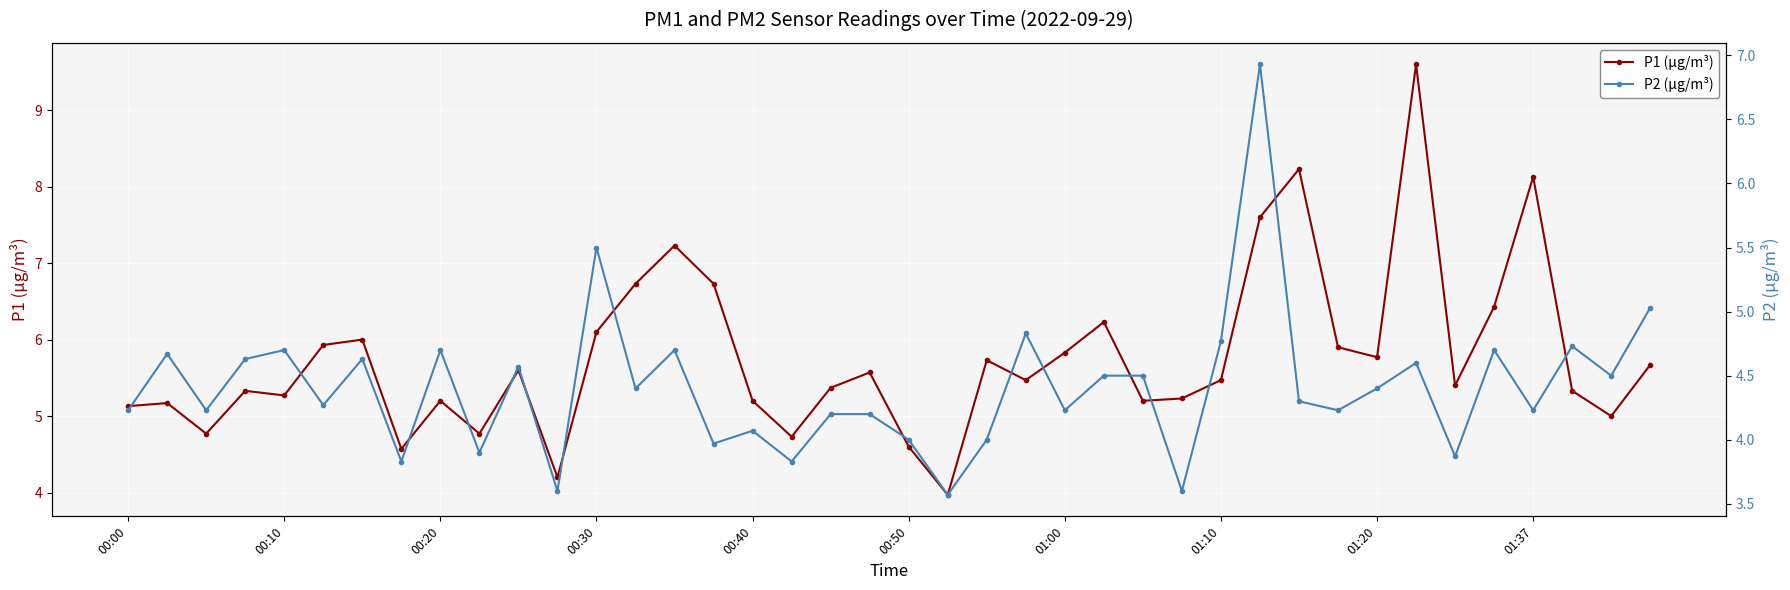

How many lines are shown in the chart?

2